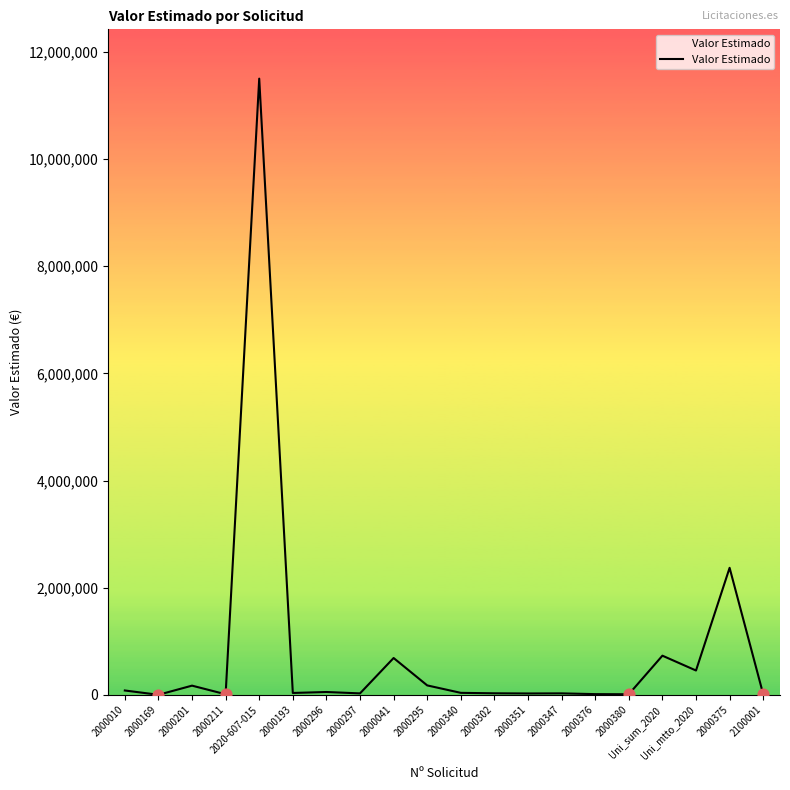

Between Uni_mtto_2020 and 2020-607-015, which is larger?

2020-607-015